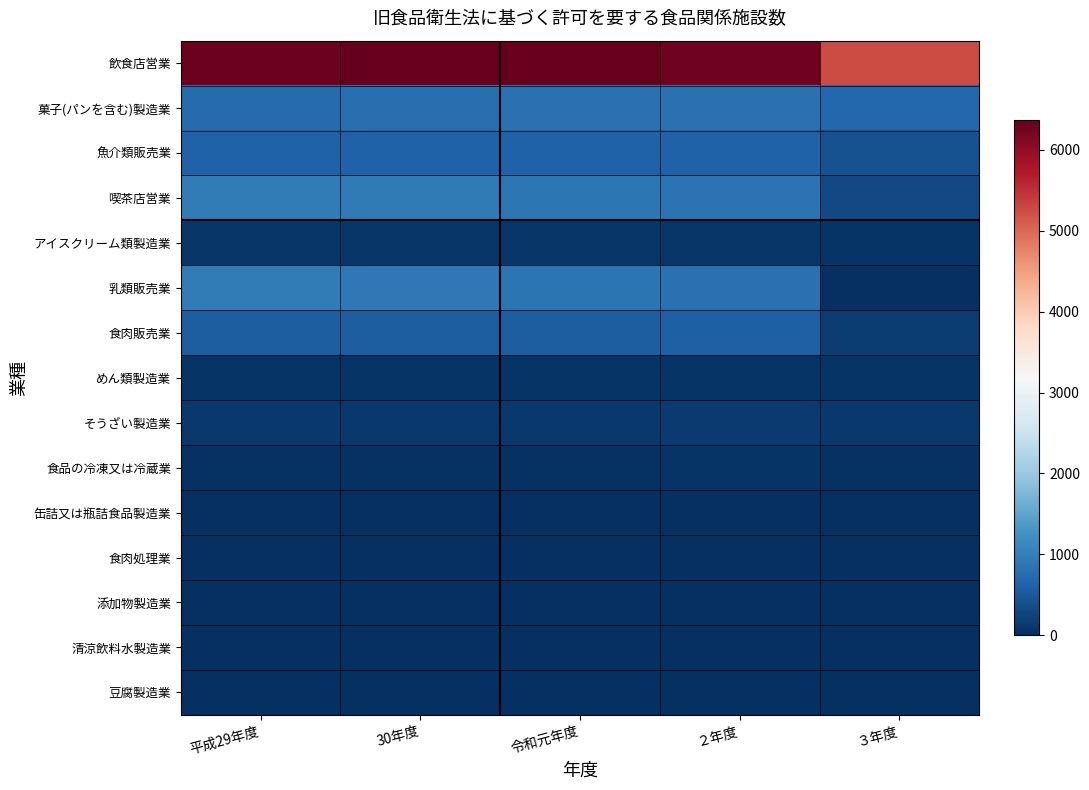

What is the difference between the highest and lowest values at 30年度?

6354